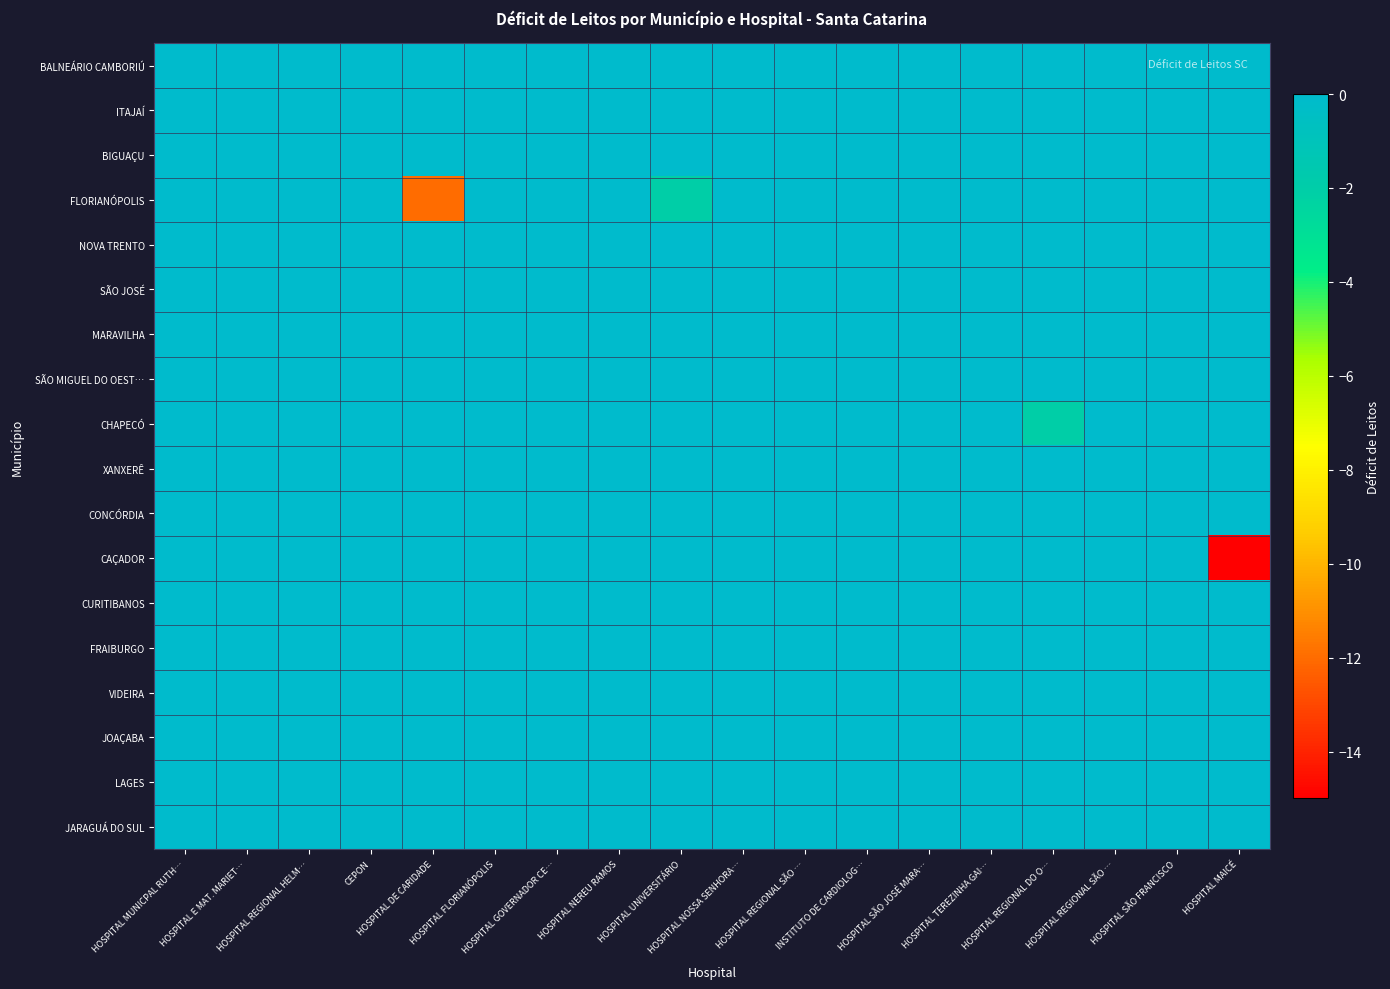

Reading left to right, extract all data points from this chart.

BALNEÁRIO CAMBORIÚ: HOSPITAL MUNICPAL RUTH…=0	HOSPITAL E MAT. MARIET…=0	HOSPITAL REGIONAL HELM…=0	CEPON=0	HOSPITAL DE CARIDADE=0	HOSPITAL FLORIANÓPOLIS=0	HOSPITAL GOVERNADOR CE…=0	HOSPITAL NEREU RAMOS=0	HOSPITAL UNIVERSITÁRIO=0	HOSPITAL NOSSA SENHORA…=0	HOSPITAL REGIONAL SÃO …=0	INSTITUTO DE CARDIOLOG…=0	HOSPITAL SÃO JOSÉ MARA…=0	HOSPITAL TEREZINHA GAI…=0	HOSPITAL REGIONAL DO O…=0	HOSPITAL REGIONAL SÃO …=0	HOSPITAL SÃO FRANCISCO=0	HOSPITAL MAICÉ=0
ITAJAÍ: HOSPITAL MUNICPAL RUTH…=0	HOSPITAL E MAT. MARIET…=0	HOSPITAL REGIONAL HELM…=0	CEPON=0	HOSPITAL DE CARIDADE=0	HOSPITAL FLORIANÓPOLIS=0	HOSPITAL GOVERNADOR CE…=0	HOSPITAL NEREU RAMOS=0	HOSPITAL UNIVERSITÁRIO=0	HOSPITAL NOSSA SENHORA…=0	HOSPITAL REGIONAL SÃO …=0	INSTITUTO DE CARDIOLOG…=0	HOSPITAL SÃO JOSÉ MARA…=0	HOSPITAL TEREZINHA GAI…=0	HOSPITAL REGIONAL DO O…=0	HOSPITAL REGIONAL SÃO …=0	HOSPITAL SÃO FRANCISCO=0	HOSPITAL MAICÉ=0
BIGUAÇU: HOSPITAL MUNICPAL RUTH…=0	HOSPITAL E MAT. MARIET…=0	HOSPITAL REGIONAL HELM…=0	CEPON=0	HOSPITAL DE CARIDADE=0	HOSPITAL FLORIANÓPOLIS=0	HOSPITAL GOVERNADOR CE…=0	HOSPITAL NEREU RAMOS=0	HOSPITAL UNIVERSITÁRIO=0	HOSPITAL NOSSA SENHORA…=0	HOSPITAL REGIONAL SÃO …=0	INSTITUTO DE CARDIOLOG…=0	HOSPITAL SÃO JOSÉ MARA…=0	HOSPITAL TEREZINHA GAI…=0	HOSPITAL REGIONAL DO O…=0	HOSPITAL REGIONAL SÃO …=0	HOSPITAL SÃO FRANCISCO=0	HOSPITAL MAICÉ=0
FLORIANÓPOLIS: HOSPITAL MUNICPAL RUTH…=0	HOSPITAL E MAT. MARIET…=0	HOSPITAL REGIONAL HELM…=0	CEPON=0	HOSPITAL DE CARIDADE=-12	HOSPITAL FLORIANÓPOLIS=0	HOSPITAL GOVERNADOR CE…=0	HOSPITAL NEREU RAMOS=0	HOSPITAL UNIVERSITÁRIO=-2	HOSPITAL NOSSA SENHORA…=0	HOSPITAL REGIONAL SÃO …=0	INSTITUTO DE CARDIOLOG…=0	HOSPITAL SÃO JOSÉ MARA…=0	HOSPITAL TEREZINHA GAI…=0	HOSPITAL REGIONAL DO O…=0	HOSPITAL REGIONAL SÃO …=0	HOSPITAL SÃO FRANCISCO=0	HOSPITAL MAICÉ=0
NOVA TRENTO: HOSPITAL MUNICPAL RUTH…=0	HOSPITAL E MAT. MARIET…=0	HOSPITAL REGIONAL HELM…=0	CEPON=0	HOSPITAL DE CARIDADE=0	HOSPITAL FLORIANÓPOLIS=0	HOSPITAL GOVERNADOR CE…=0	HOSPITAL NEREU RAMOS=0	HOSPITAL UNIVERSITÁRIO=0	HOSPITAL NOSSA SENHORA…=0	HOSPITAL REGIONAL SÃO …=0	INSTITUTO DE CARDIOLOG…=0	HOSPITAL SÃO JOSÉ MARA…=0	HOSPITAL TEREZINHA GAI…=0	HOSPITAL REGIONAL DO O…=0	HOSPITAL REGIONAL SÃO …=0	HOSPITAL SÃO FRANCISCO=0	HOSPITAL MAICÉ=0
SÃO JOSÉ: HOSPITAL MUNICPAL RUTH…=0	HOSPITAL E MAT. MARIET…=0	HOSPITAL REGIONAL HELM…=0	CEPON=0	HOSPITAL DE CARIDADE=0	HOSPITAL FLORIANÓPOLIS=0	HOSPITAL GOVERNADOR CE…=0	HOSPITAL NEREU RAMOS=0	HOSPITAL UNIVERSITÁRIO=0	HOSPITAL NOSSA SENHORA…=0	HOSPITAL REGIONAL SÃO …=0	INSTITUTO DE CARDIOLOG…=0	HOSPITAL SÃO JOSÉ MARA…=0	HOSPITAL TEREZINHA GAI…=0	HOSPITAL REGIONAL DO O…=0	HOSPITAL REGIONAL SÃO …=0	HOSPITAL SÃO FRANCISCO=0	HOSPITAL MAICÉ=0
MARAVILHA: HOSPITAL MUNICPAL RUTH…=0	HOSPITAL E MAT. MARIET…=0	HOSPITAL REGIONAL HELM…=0	CEPON=0	HOSPITAL DE CARIDADE=0	HOSPITAL FLORIANÓPOLIS=0	HOSPITAL GOVERNADOR CE…=0	HOSPITAL NEREU RAMOS=0	HOSPITAL UNIVERSITÁRIO=0	HOSPITAL NOSSA SENHORA…=0	HOSPITAL REGIONAL SÃO …=0	INSTITUTO DE CARDIOLOG…=0	HOSPITAL SÃO JOSÉ MARA…=0	HOSPITAL TEREZINHA GAI…=0	HOSPITAL REGIONAL DO O…=0	HOSPITAL REGIONAL SÃO …=0	HOSPITAL SÃO FRANCISCO=0	HOSPITAL MAICÉ=0
SÃO MIGUEL DO OEST…: HOSPITAL MUNICPAL RUTH…=0	HOSPITAL E MAT. MARIET…=0	HOSPITAL REGIONAL HELM…=0	CEPON=0	HOSPITAL DE CARIDADE=0	HOSPITAL FLORIANÓPOLIS=0	HOSPITAL GOVERNADOR CE…=0	HOSPITAL NEREU RAMOS=0	HOSPITAL UNIVERSITÁRIO=0	HOSPITAL NOSSA SENHORA…=0	HOSPITAL REGIONAL SÃO …=0	INSTITUTO DE CARDIOLOG…=0	HOSPITAL SÃO JOSÉ MARA…=0	HOSPITAL TEREZINHA GAI…=0	HOSPITAL REGIONAL DO O…=0	HOSPITAL REGIONAL SÃO …=0	HOSPITAL SÃO FRANCISCO=0	HOSPITAL MAICÉ=0
CHAPECÓ: HOSPITAL MUNICPAL RUTH…=0	HOSPITAL E MAT. MARIET…=0	HOSPITAL REGIONAL HELM…=0	CEPON=0	HOSPITAL DE CARIDADE=0	HOSPITAL FLORIANÓPOLIS=0	HOSPITAL GOVERNADOR CE…=0	HOSPITAL NEREU RAMOS=0	HOSPITAL UNIVERSITÁRIO=0	HOSPITAL NOSSA SENHORA…=0	HOSPITAL REGIONAL SÃO …=0	INSTITUTO DE CARDIOLOG…=0	HOSPITAL SÃO JOSÉ MARA…=0	HOSPITAL TEREZINHA GAI…=0	HOSPITAL REGIONAL DO O…=-2	HOSPITAL REGIONAL SÃO …=0	HOSPITAL SÃO FRANCISCO=0	HOSPITAL MAICÉ=0
XANXERÊ: HOSPITAL MUNICPAL RUTH…=0	HOSPITAL E MAT. MARIET…=0	HOSPITAL REGIONAL HELM…=0	CEPON=0	HOSPITAL DE CARIDADE=0	HOSPITAL FLORIANÓPOLIS=0	HOSPITAL GOVERNADOR CE…=0	HOSPITAL NEREU RAMOS=0	HOSPITAL UNIVERSITÁRIO=0	HOSPITAL NOSSA SENHORA…=0	HOSPITAL REGIONAL SÃO …=0	INSTITUTO DE CARDIOLOG…=0	HOSPITAL SÃO JOSÉ MARA…=0	HOSPITAL TEREZINHA GAI…=0	HOSPITAL REGIONAL DO O…=0	HOSPITAL REGIONAL SÃO …=0	HOSPITAL SÃO FRANCISCO=0	HOSPITAL MAICÉ=0
CONCÓRDIA: HOSPITAL MUNICPAL RUTH…=0	HOSPITAL E MAT. MARIET…=0	HOSPITAL REGIONAL HELM…=0	CEPON=0	HOSPITAL DE CARIDADE=0	HOSPITAL FLORIANÓPOLIS=0	HOSPITAL GOVERNADOR CE…=0	HOSPITAL NEREU RAMOS=0	HOSPITAL UNIVERSITÁRIO=0	HOSPITAL NOSSA SENHORA…=0	HOSPITAL REGIONAL SÃO …=0	INSTITUTO DE CARDIOLOG…=0	HOSPITAL SÃO JOSÉ MARA…=0	HOSPITAL TEREZINHA GAI…=0	HOSPITAL REGIONAL DO O…=0	HOSPITAL REGIONAL SÃO …=0	HOSPITAL SÃO FRANCISCO=0	HOSPITAL MAICÉ=0
CAÇADOR: HOSPITAL MUNICPAL RUTH…=0	HOSPITAL E MAT. MARIET…=0	HOSPITAL REGIONAL HELM…=0	CEPON=0	HOSPITAL DE CARIDADE=0	HOSPITAL FLORIANÓPOLIS=0	HOSPITAL GOVERNADOR CE…=0	HOSPITAL NEREU RAMOS=0	HOSPITAL UNIVERSITÁRIO=0	HOSPITAL NOSSA SENHORA…=0	HOSPITAL REGIONAL SÃO …=0	INSTITUTO DE CARDIOLOG…=0	HOSPITAL SÃO JOSÉ MARA…=0	HOSPITAL TEREZINHA GAI…=0	HOSPITAL REGIONAL DO O…=0	HOSPITAL REGIONAL SÃO …=0	HOSPITAL SÃO FRANCISCO=0	HOSPITAL MAICÉ=-15
CURITIBANOS: HOSPITAL MUNICPAL RUTH…=0	HOSPITAL E MAT. MARIET…=0	HOSPITAL REGIONAL HELM…=0	CEPON=0	HOSPITAL DE CARIDADE=0	HOSPITAL FLORIANÓPOLIS=0	HOSPITAL GOVERNADOR CE…=0	HOSPITAL NEREU RAMOS=0	HOSPITAL UNIVERSITÁRIO=0	HOSPITAL NOSSA SENHORA…=0	HOSPITAL REGIONAL SÃO …=0	INSTITUTO DE CARDIOLOG…=0	HOSPITAL SÃO JOSÉ MARA…=0	HOSPITAL TEREZINHA GAI…=0	HOSPITAL REGIONAL DO O…=0	HOSPITAL REGIONAL SÃO …=0	HOSPITAL SÃO FRANCISCO=0	HOSPITAL MAICÉ=0
FRAIBURGO: HOSPITAL MUNICPAL RUTH…=0	HOSPITAL E MAT. MARIET…=0	HOSPITAL REGIONAL HELM…=0	CEPON=0	HOSPITAL DE CARIDADE=0	HOSPITAL FLORIANÓPOLIS=0	HOSPITAL GOVERNADOR CE…=0	HOSPITAL NEREU RAMOS=0	HOSPITAL UNIVERSITÁRIO=0	HOSPITAL NOSSA SENHORA…=0	HOSPITAL REGIONAL SÃO …=0	INSTITUTO DE CARDIOLOG…=0	HOSPITAL SÃO JOSÉ MARA…=0	HOSPITAL TEREZINHA GAI…=0	HOSPITAL REGIONAL DO O…=0	HOSPITAL REGIONAL SÃO …=0	HOSPITAL SÃO FRANCISCO=0	HOSPITAL MAICÉ=0
VIDEIRA: HOSPITAL MUNICPAL RUTH…=0	HOSPITAL E MAT. MARIET…=0	HOSPITAL REGIONAL HELM…=0	CEPON=0	HOSPITAL DE CARIDADE=0	HOSPITAL FLORIANÓPOLIS=0	HOSPITAL GOVERNADOR CE…=0	HOSPITAL NEREU RAMOS=0	HOSPITAL UNIVERSITÁRIO=0	HOSPITAL NOSSA SENHORA…=0	HOSPITAL REGIONAL SÃO …=0	INSTITUTO DE CARDIOLOG…=0	HOSPITAL SÃO JOSÉ MARA…=0	HOSPITAL TEREZINHA GAI…=0	HOSPITAL REGIONAL DO O…=0	HOSPITAL REGIONAL SÃO …=0	HOSPITAL SÃO FRANCISCO=0	HOSPITAL MAICÉ=0
JOAÇABA: HOSPITAL MUNICPAL RUTH…=0	HOSPITAL E MAT. MARIET…=0	HOSPITAL REGIONAL HELM…=0	CEPON=0	HOSPITAL DE CARIDADE=0	HOSPITAL FLORIANÓPOLIS=0	HOSPITAL GOVERNADOR CE…=0	HOSPITAL NEREU RAMOS=0	HOSPITAL UNIVERSITÁRIO=0	HOSPITAL NOSSA SENHORA…=0	HOSPITAL REGIONAL SÃO …=0	INSTITUTO DE CARDIOLOG…=0	HOSPITAL SÃO JOSÉ MARA…=0	HOSPITAL TEREZINHA GAI…=0	HOSPITAL REGIONAL DO O…=0	HOSPITAL REGIONAL SÃO …=0	HOSPITAL SÃO FRANCISCO=0	HOSPITAL MAICÉ=0
LAGES: HOSPITAL MUNICPAL RUTH…=0	HOSPITAL E MAT. MARIET…=0	HOSPITAL REGIONAL HELM…=0	CEPON=0	HOSPITAL DE CARIDADE=0	HOSPITAL FLORIANÓPOLIS=0	HOSPITAL GOVERNADOR CE…=0	HOSPITAL NEREU RAMOS=0	HOSPITAL UNIVERSITÁRIO=0	HOSPITAL NOSSA SENHORA…=0	HOSPITAL REGIONAL SÃO …=0	INSTITUTO DE CARDIOLOG…=0	HOSPITAL SÃO JOSÉ MARA…=0	HOSPITAL TEREZINHA GAI…=0	HOSPITAL REGIONAL DO O…=0	HOSPITAL REGIONAL SÃO …=0	HOSPITAL SÃO FRANCISCO=0	HOSPITAL MAICÉ=0
JARAGUÁ DO SUL: HOSPITAL MUNICPAL RUTH…=0	HOSPITAL E MAT. MARIET…=0	HOSPITAL REGIONAL HELM…=0	CEPON=0	HOSPITAL DE CARIDADE=0	HOSPITAL FLORIANÓPOLIS=0	HOSPITAL GOVERNADOR CE…=0	HOSPITAL NEREU RAMOS=0	HOSPITAL UNIVERSITÁRIO=0	HOSPITAL NOSSA SENHORA…=0	HOSPITAL REGIONAL SÃO …=0	INSTITUTO DE CARDIOLOG…=0	HOSPITAL SÃO JOSÉ MARA…=0	HOSPITAL TEREZINHA GAI…=0	HOSPITAL REGIONAL DO O…=0	HOSPITAL REGIONAL SÃO …=0	HOSPITAL SÃO FRANCISCO=0	HOSPITAL MAICÉ=0